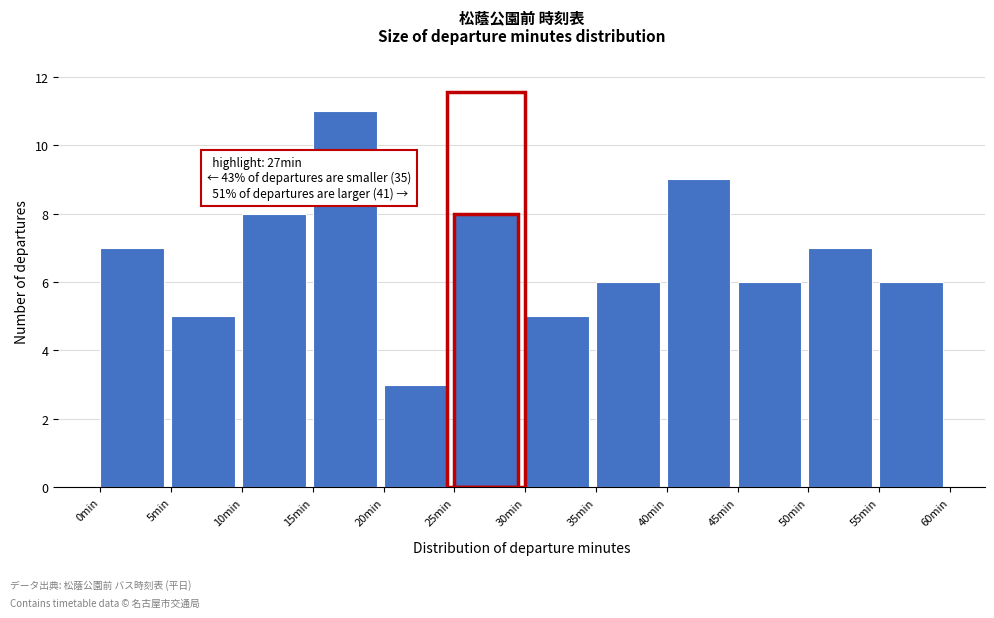

Which range on the x-axis has the tallest bar?

15 to 20